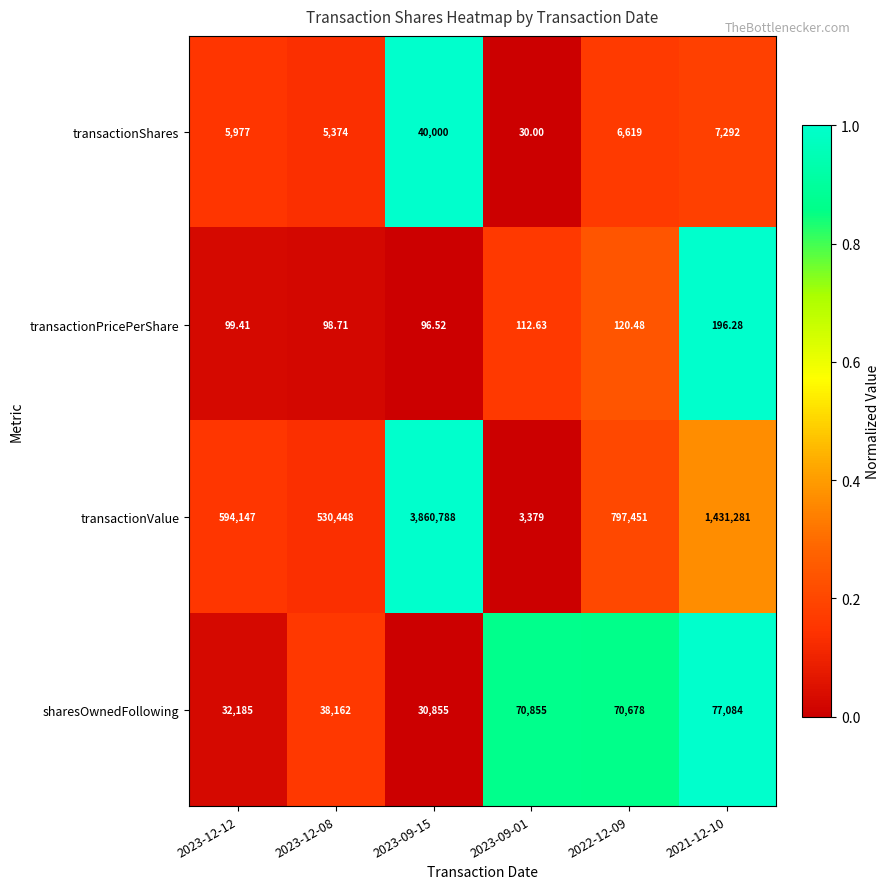

Is the value of transactionPricePerShare at 2023-09-15 greater than the value of sharesOwnedFollowing at 2023-09-01?

No